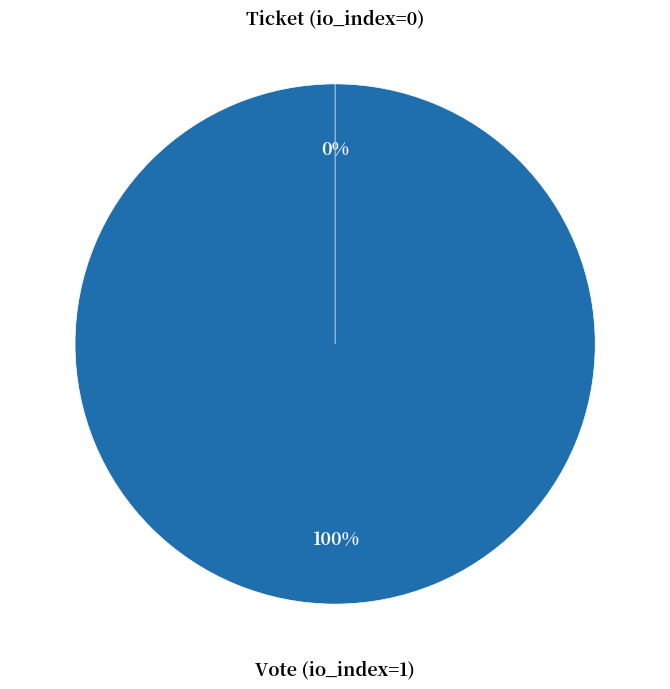

Which slice is the smallest?

Ticket (io_index=0)